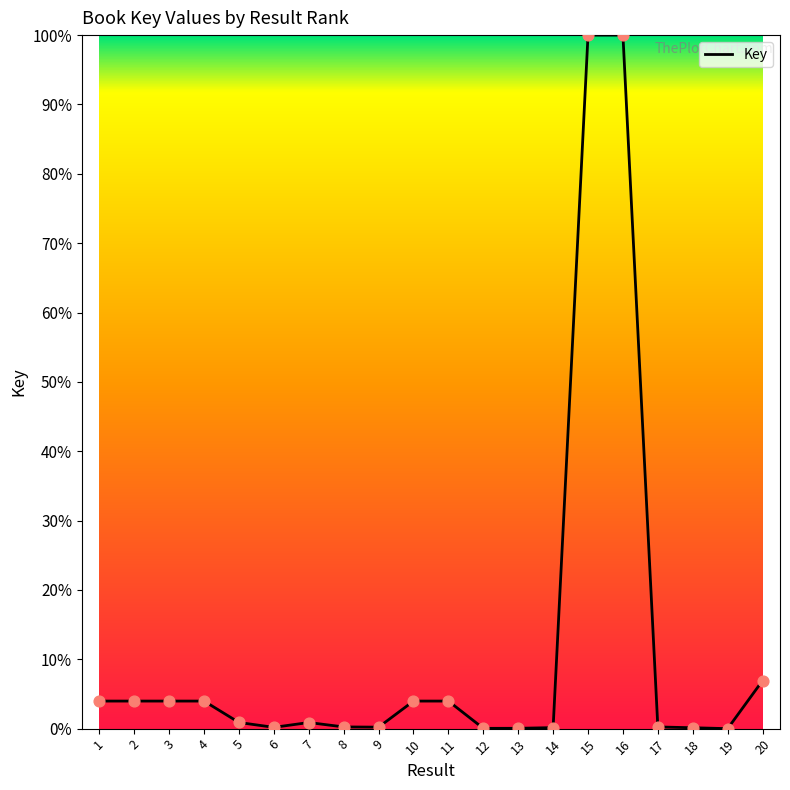

What is the change in value from 9 to 19?

-0.2